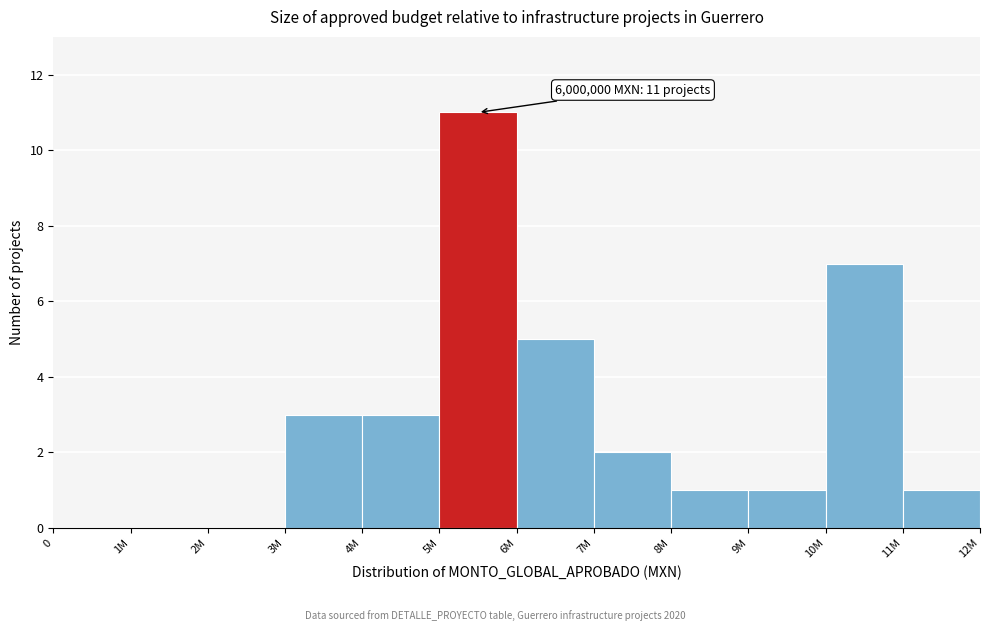

Reading right to left, extract all data points from this chart.

11M=1	10M=7	9M=1	8M=1	7M=2	6M=5	5M=11	4M=3	3M=3	2M=0	1M=0	0=0